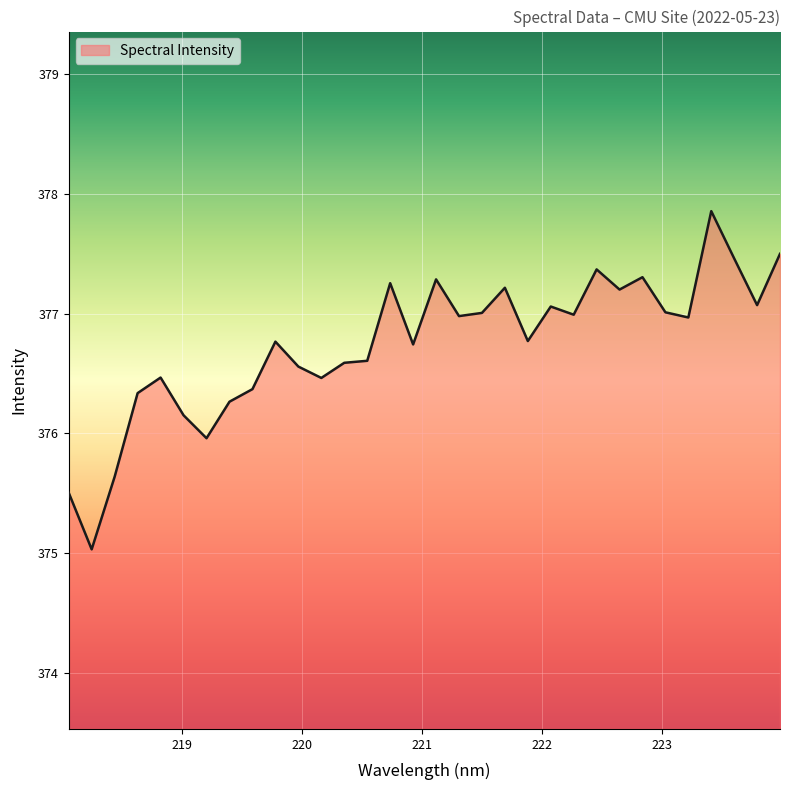

What is the greatest value displayed?

377.9